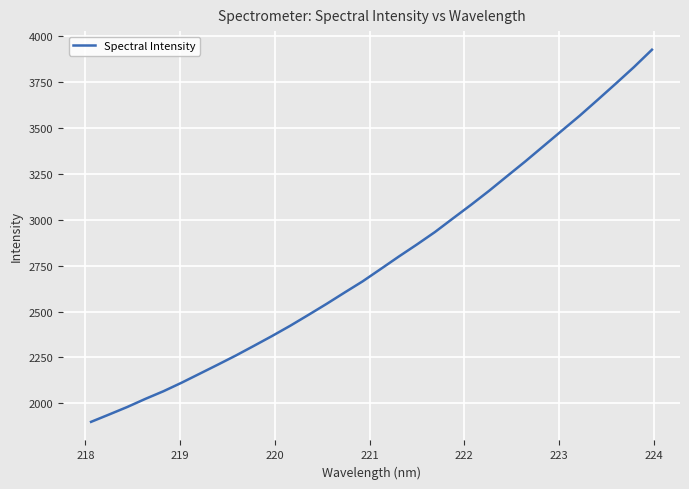

Count the number of categories in the chart.

32